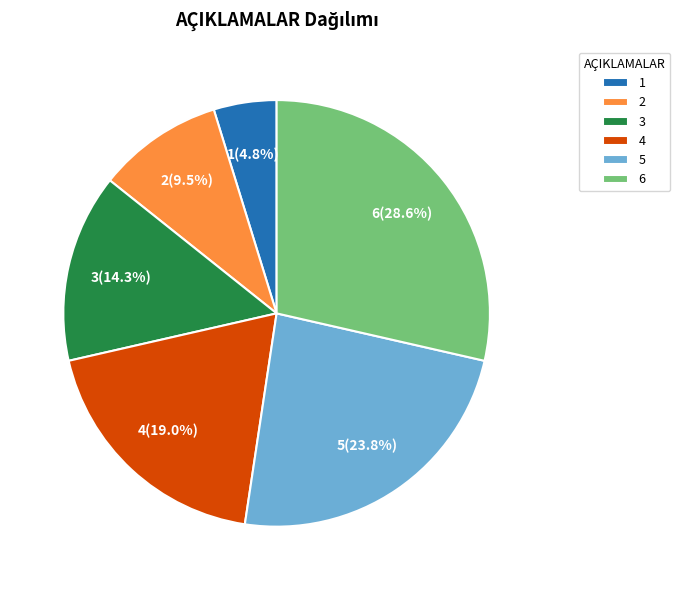

How many slices are in this pie chart?

6